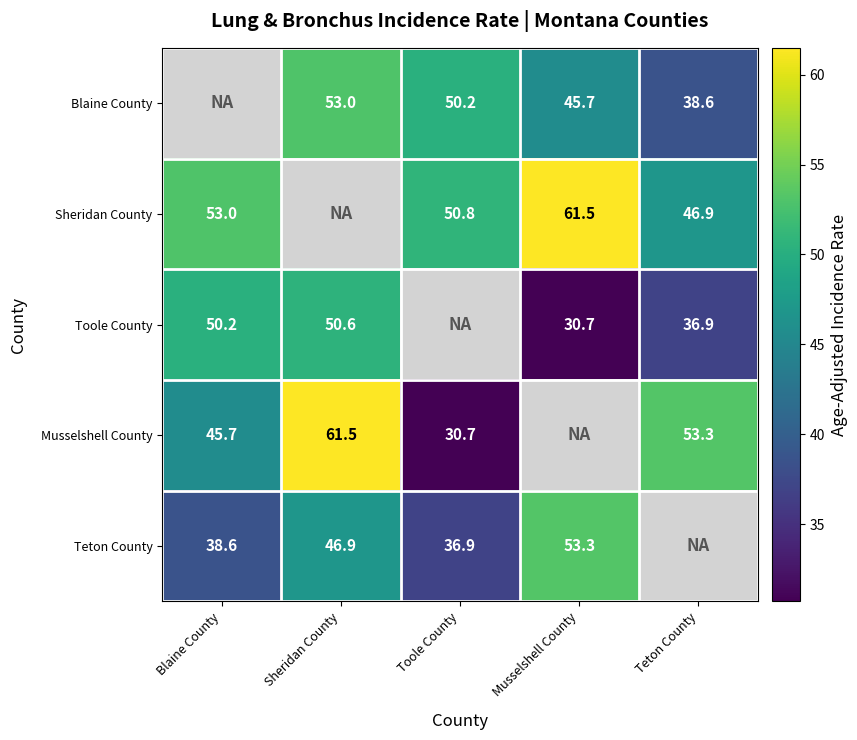

What is the difference between the Teton County values at Toole County and Blaine County?

1.7